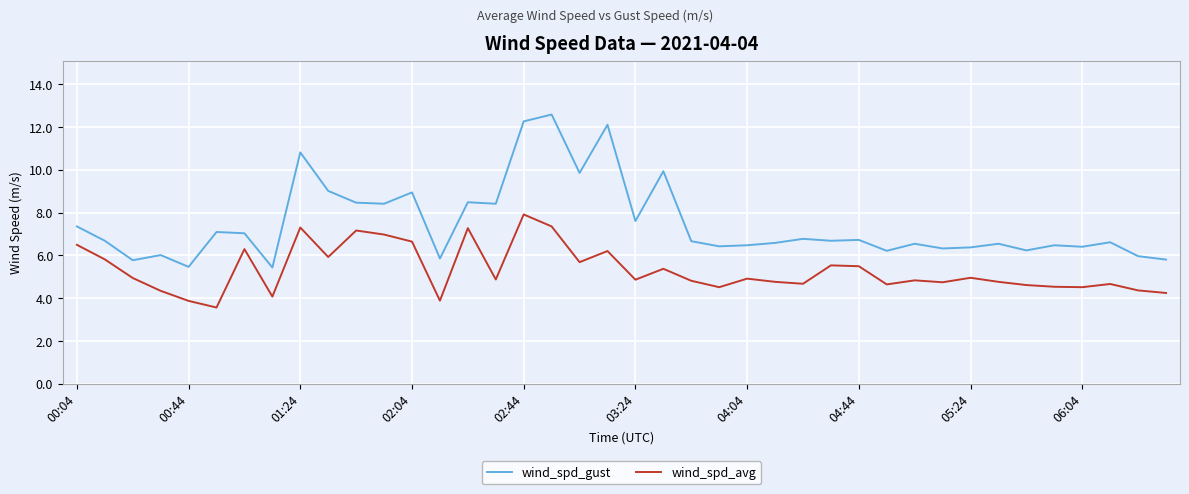

How many series are shown in this chart?

2